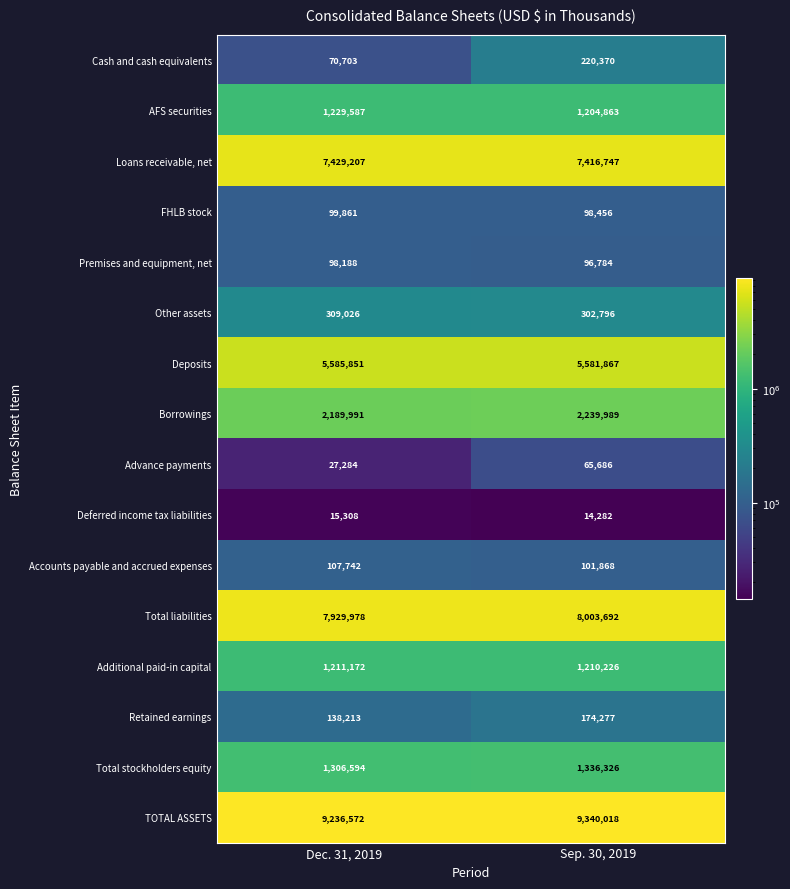

The Cash and cash equivalents series shows 70703 at Dec. 31, 2019. True or false?

True